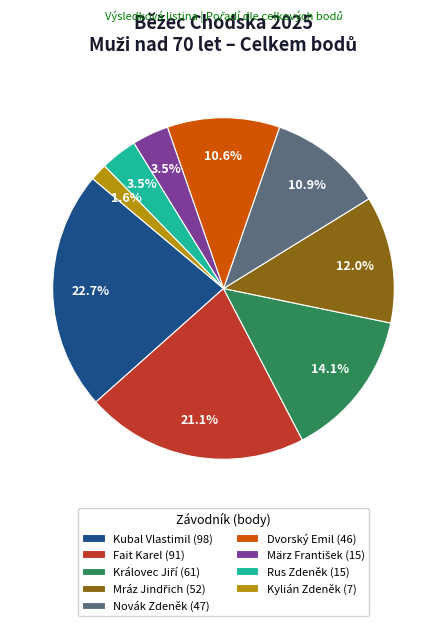

To the nearest percent, what percentage of the pie is Dvorský Emil?

11%